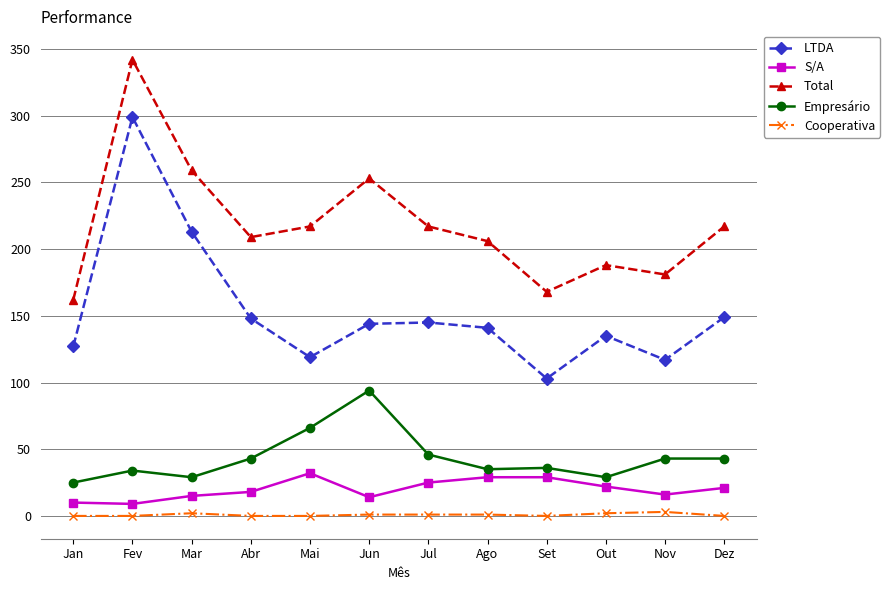

What is the spread (max minus min) of values at Out?

186